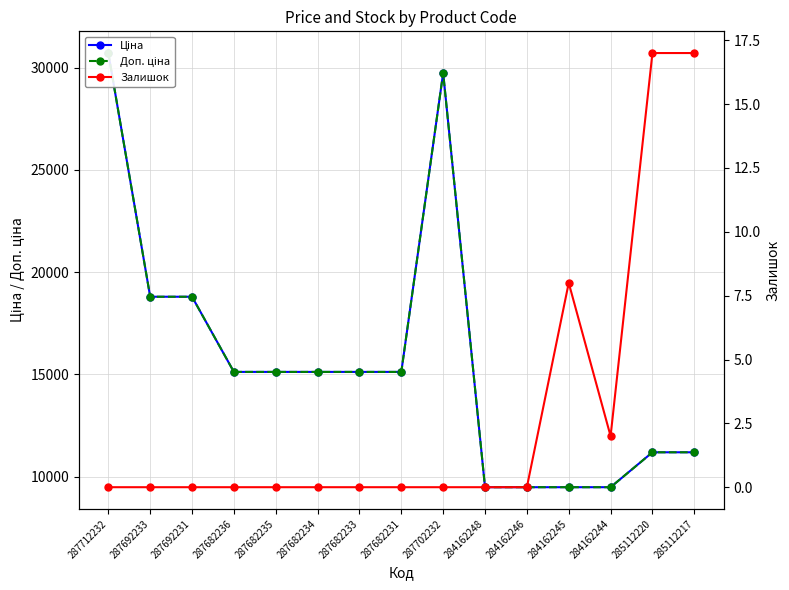

Which label corresponds to the largest value in the chart?

287712232